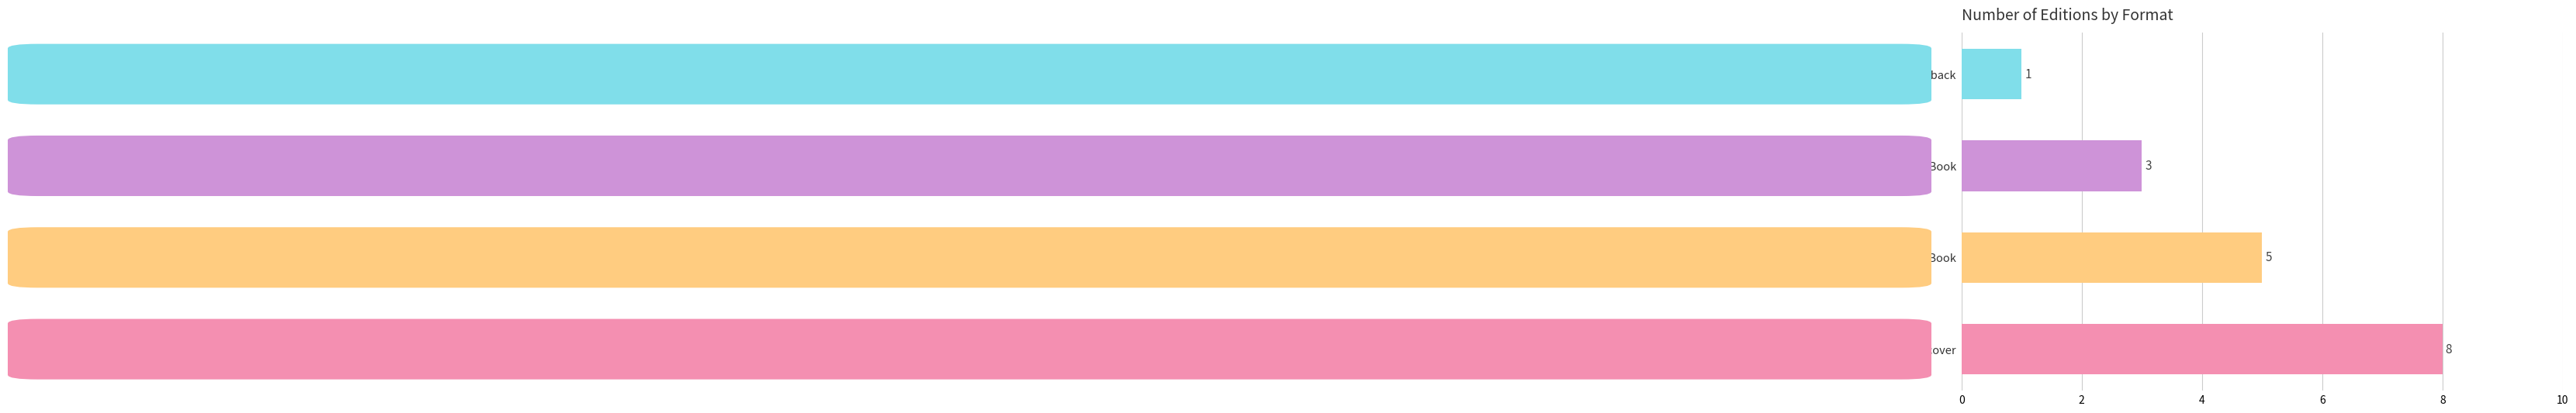

Reading bottom to top, list all the values displayed in this chart.

Hardcover=8	Fixed Layout eBook=5	Enhanced eBook=3	Trade Paperback=1